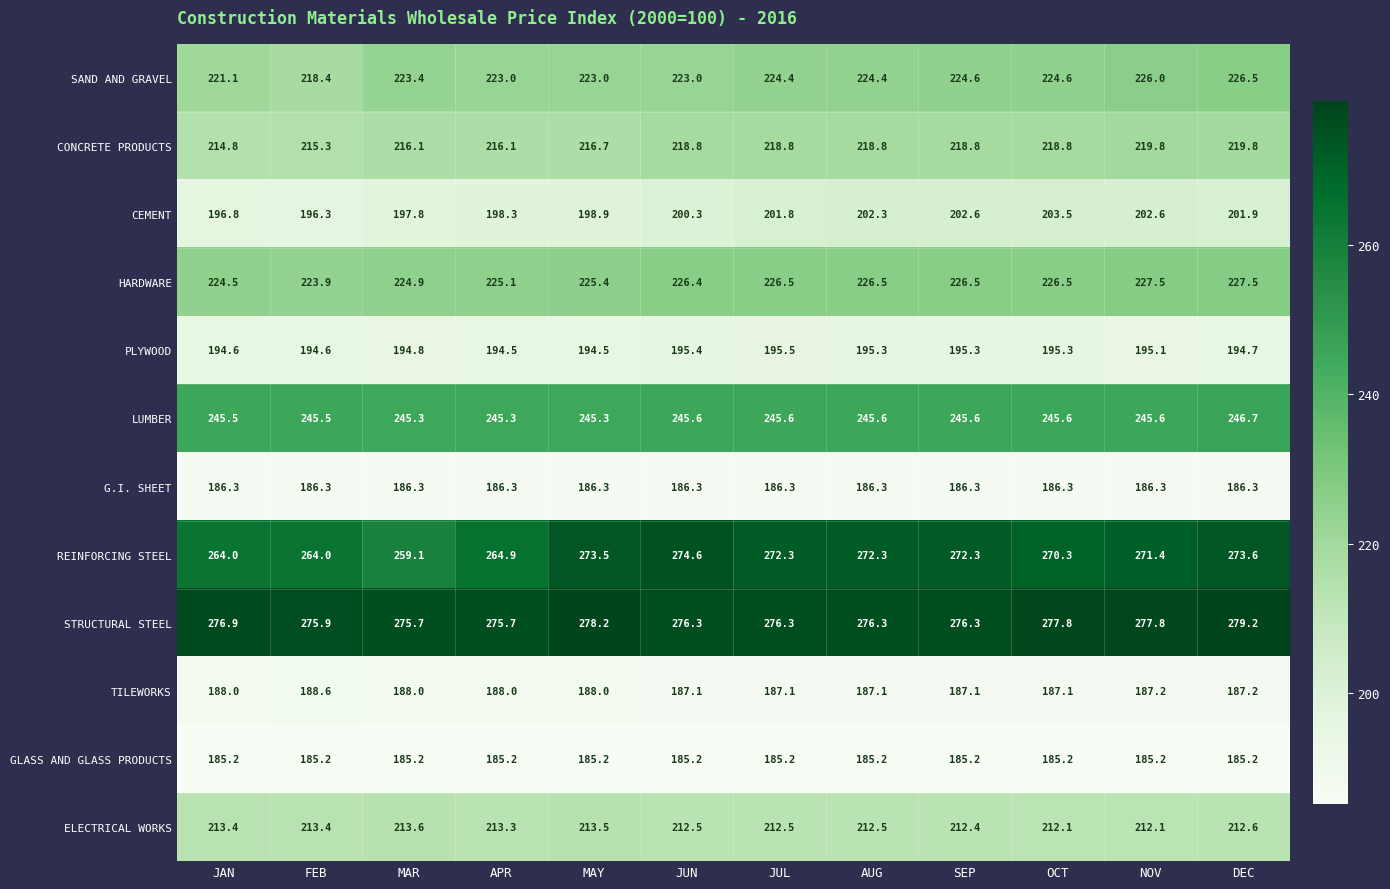

Which series has the largest total across all categories?

STRUCTURAL STEEL